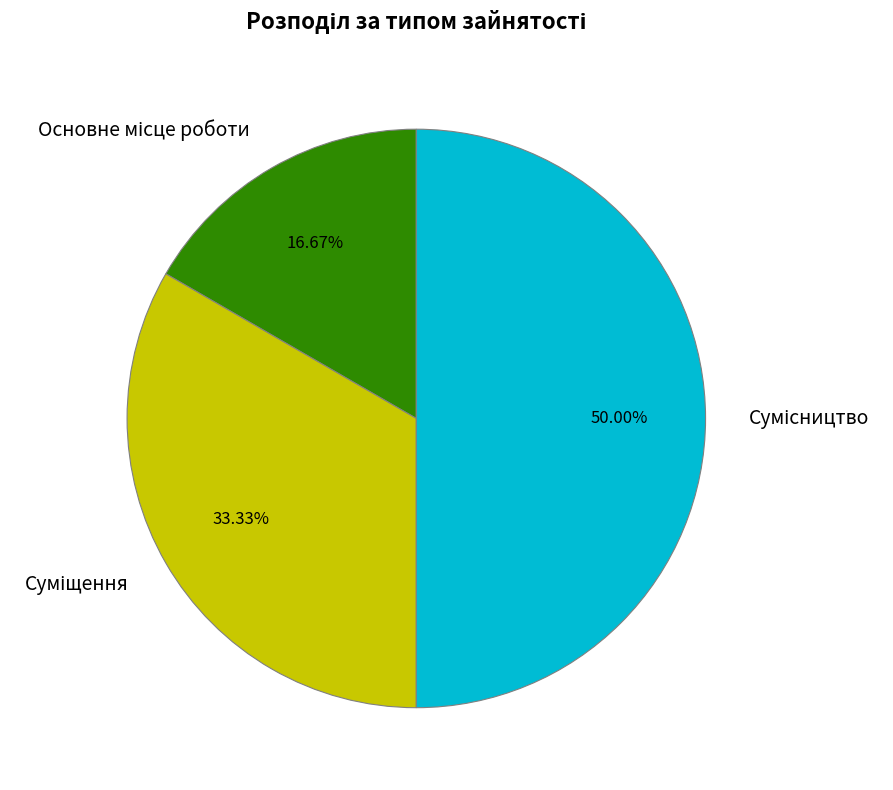

Does Сумісництво represent more than half of the total?

No